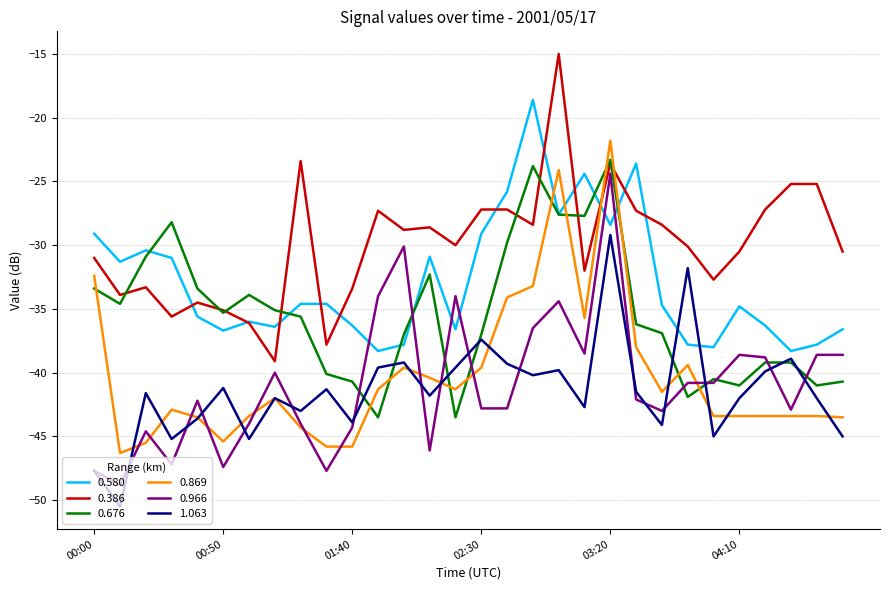

What is the sum of all 0.966 values?

-1225.7